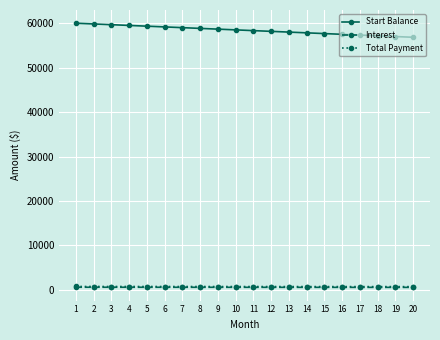

Does the chart display data point markers on the line(s)?

Yes